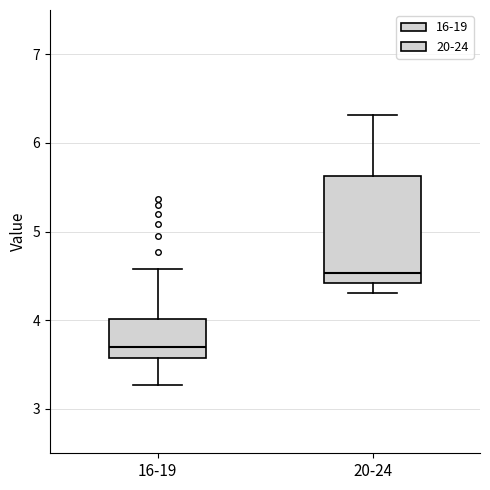

Which box is the tallest, from its lower edge to its upper edge?

20-24